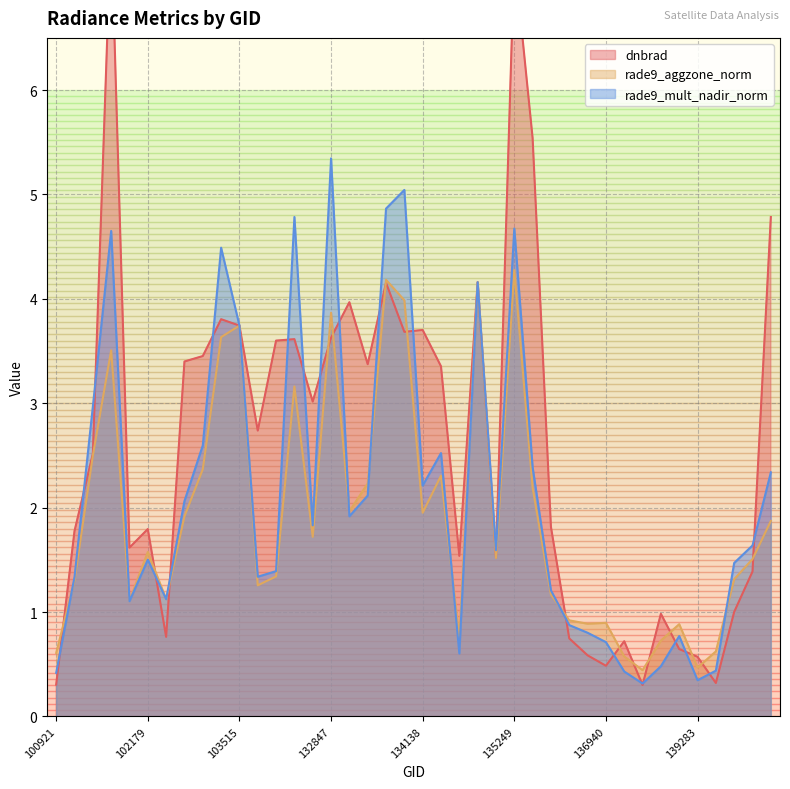

Which series has the largest total across all categories?

dnbrad